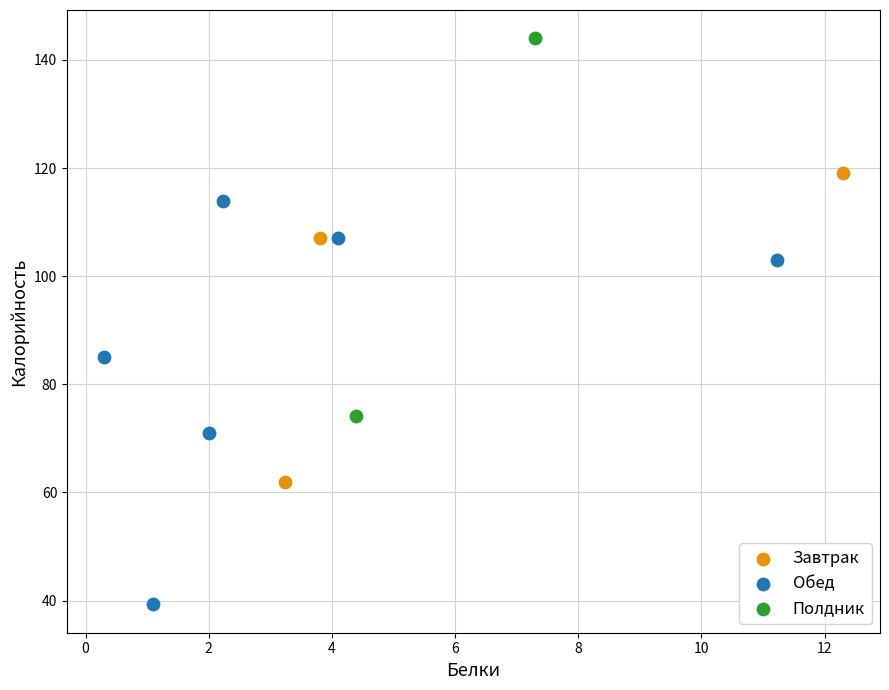

Which series has the widest spread of Y values?

Обед